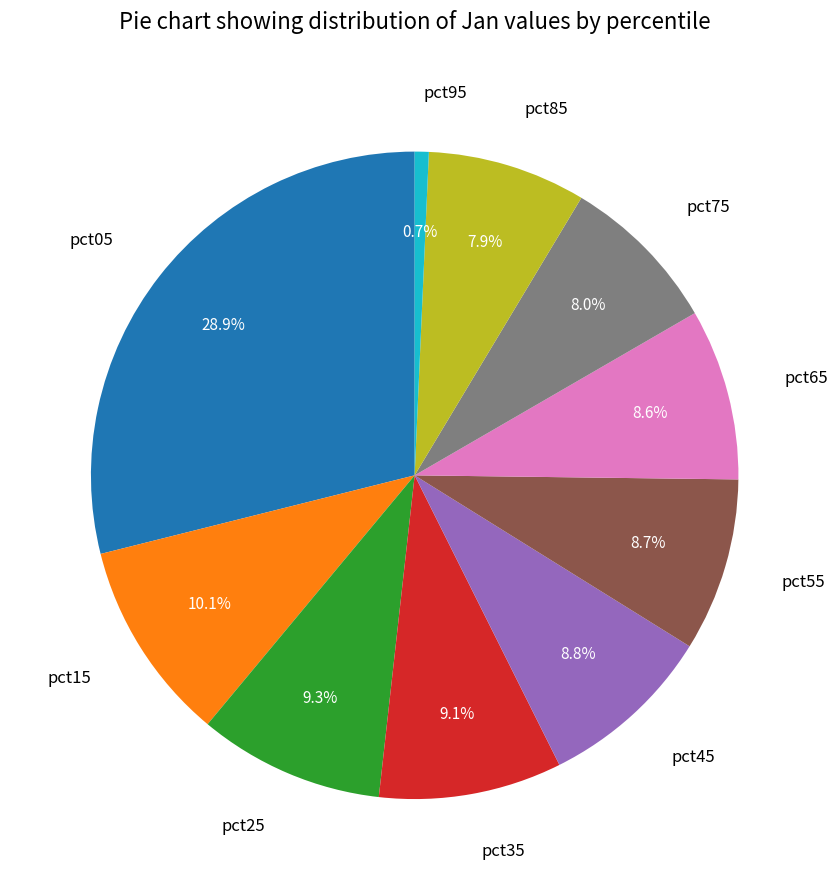

To the nearest percent, what portion does pct55 represent?

9%